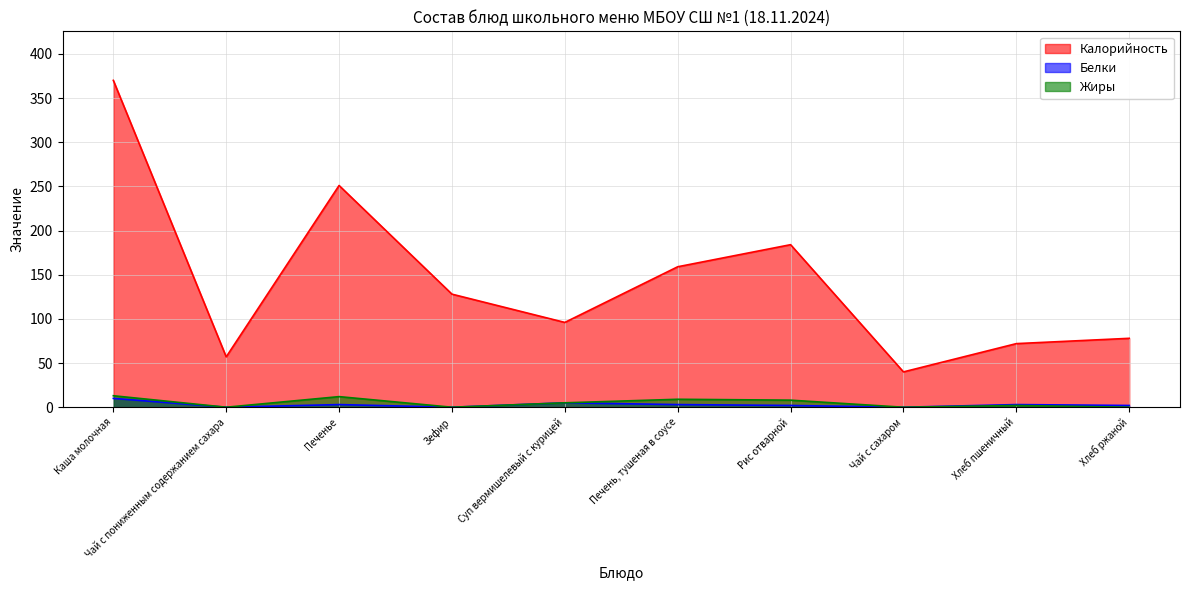

True or false: Калорийность and Жиры intersect in this chart.

False